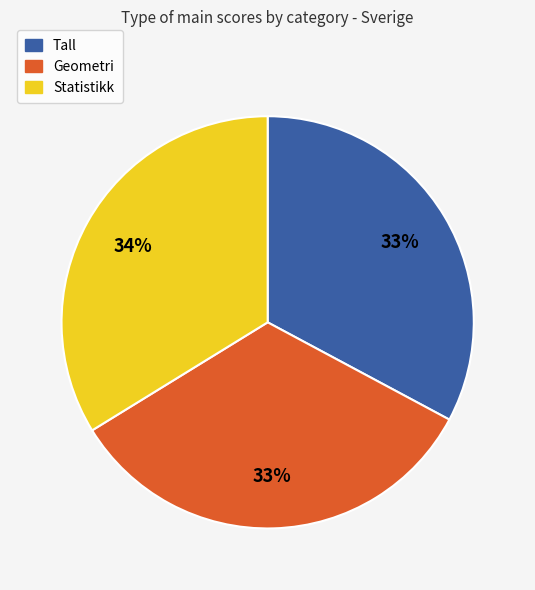

How many slices are in this pie chart?

3